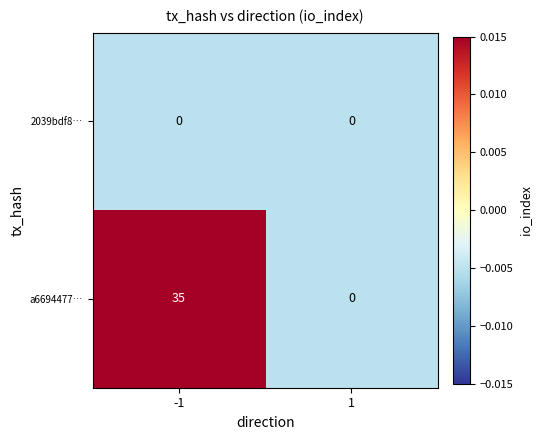

The a6694477… series shows 17 at 1. True or false?

False